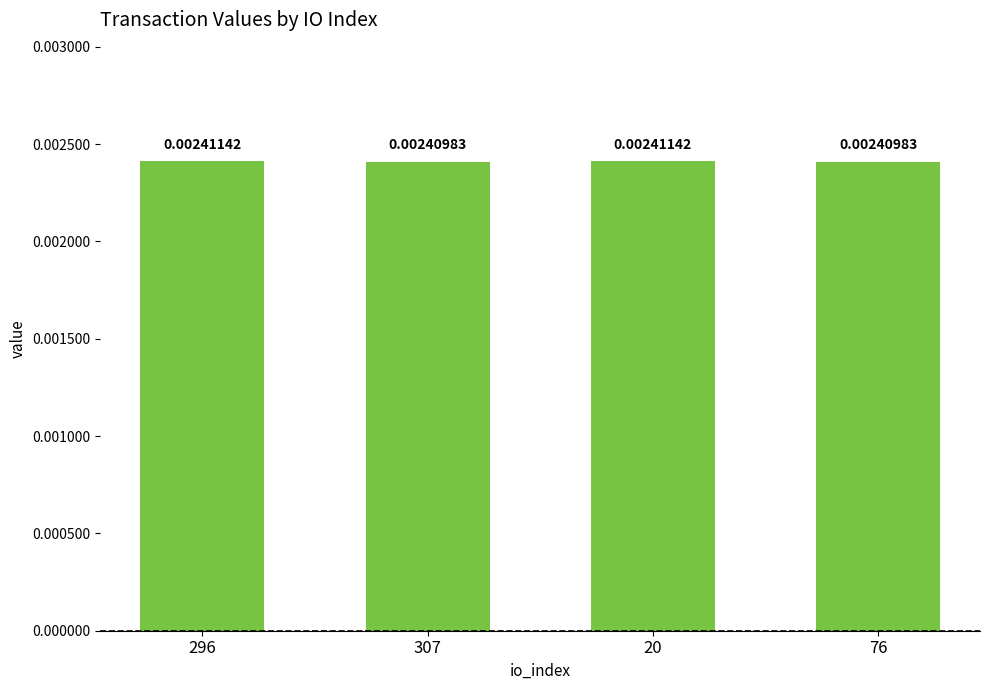

Which has a higher value, 20 or 76?

20